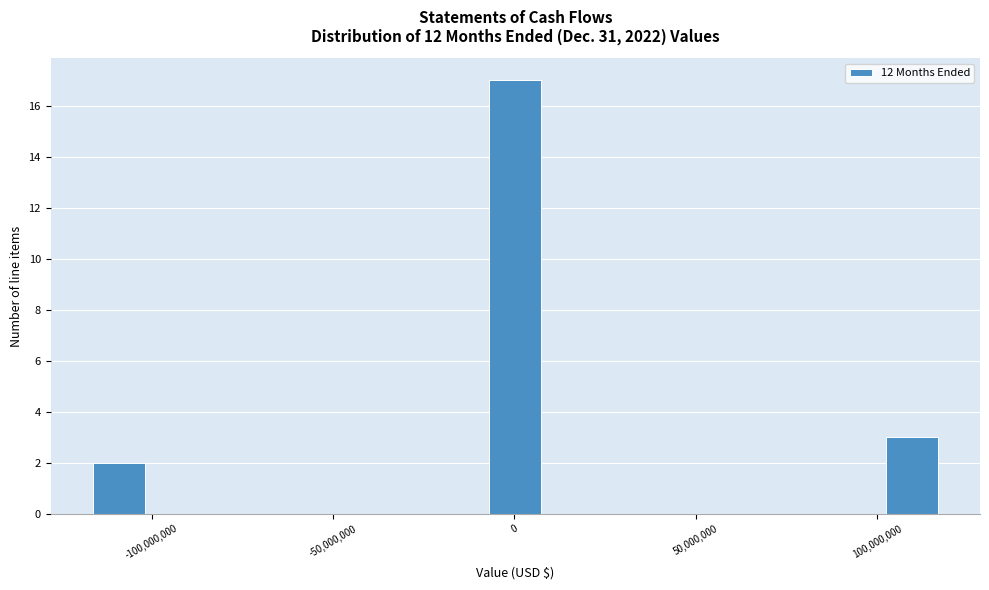

Read against the x-axis, roughly where is the centre of the tallest bar?

0